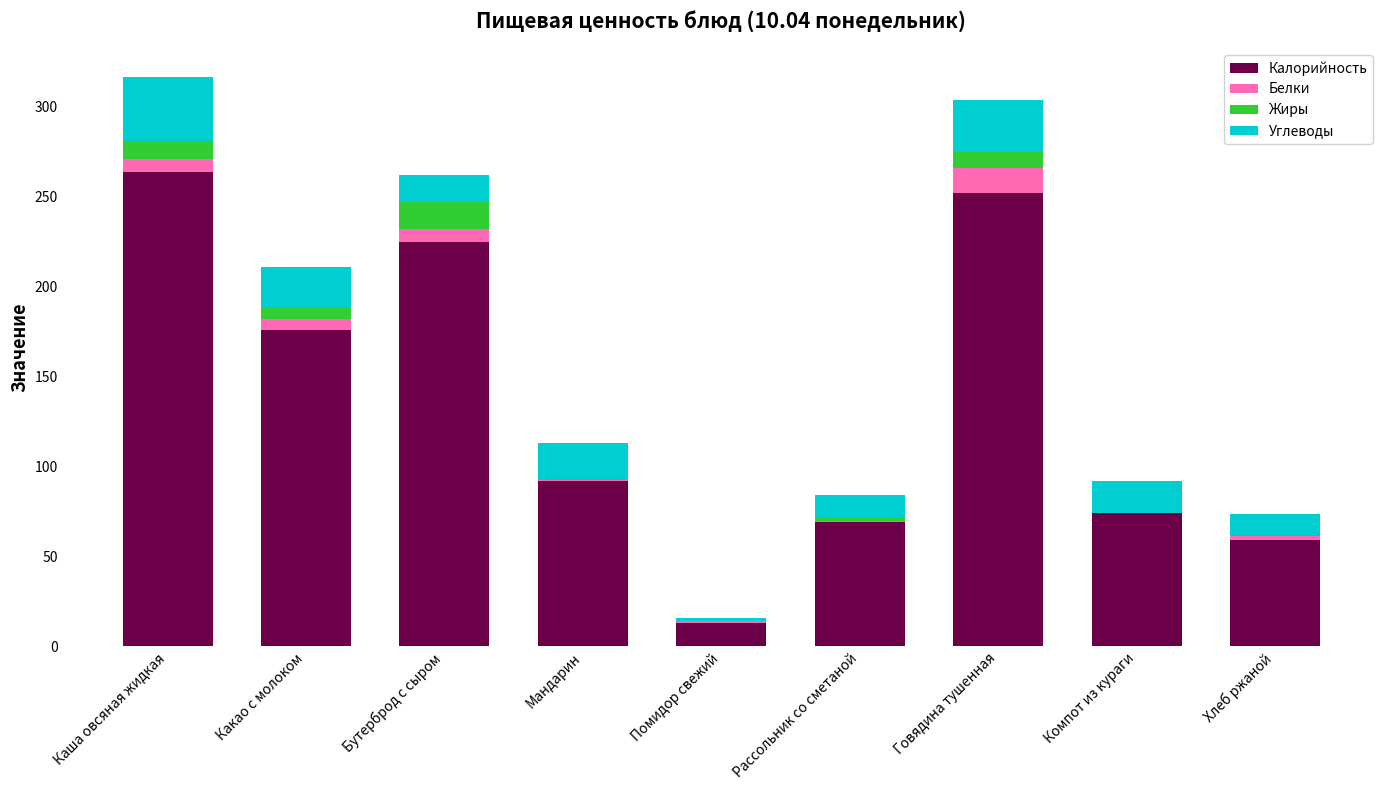

The Калорийность series shows 92.0 at Мандарин. True or false?

True